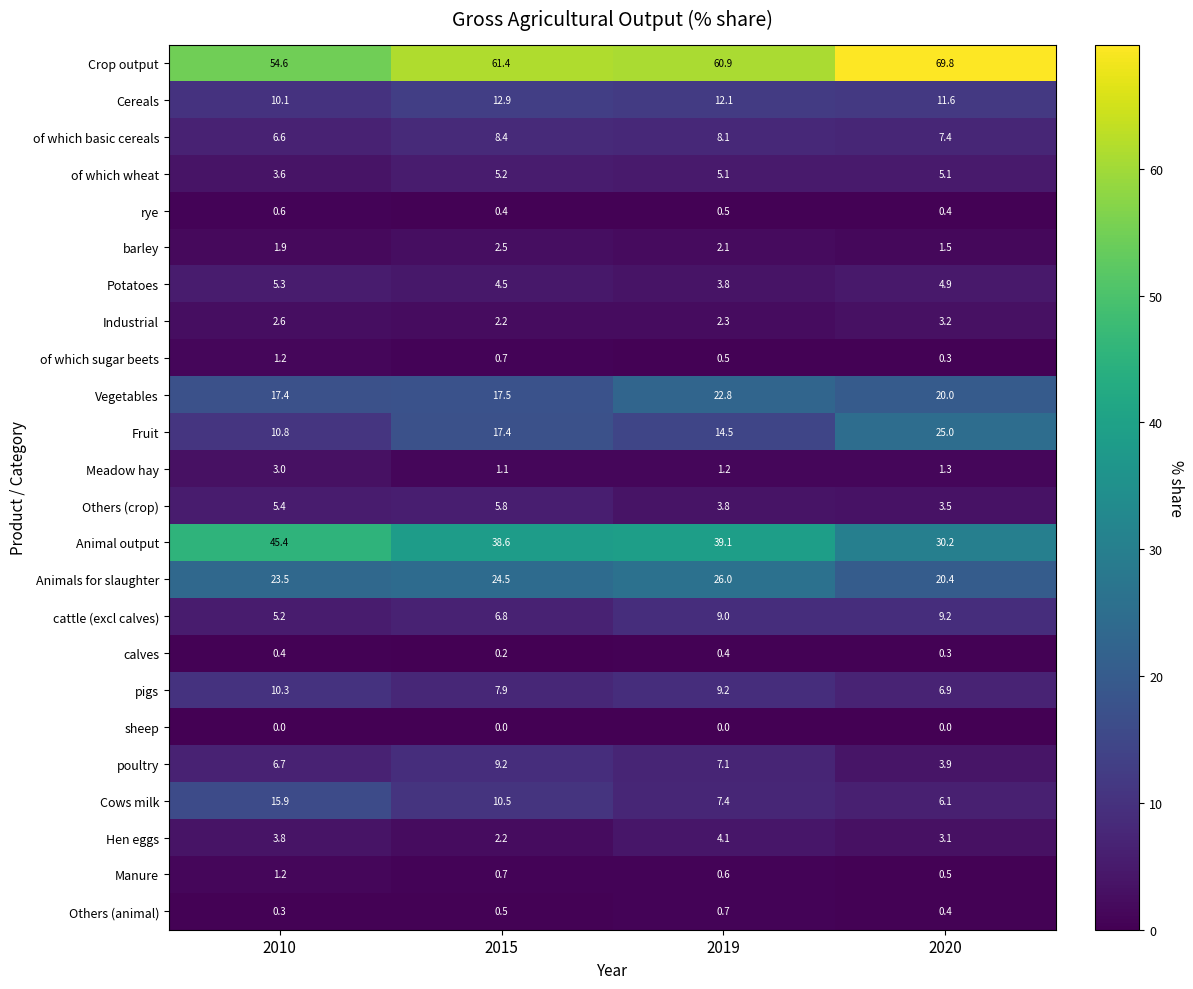

The pigs series shows 2.0 at 2015. True or false?

False